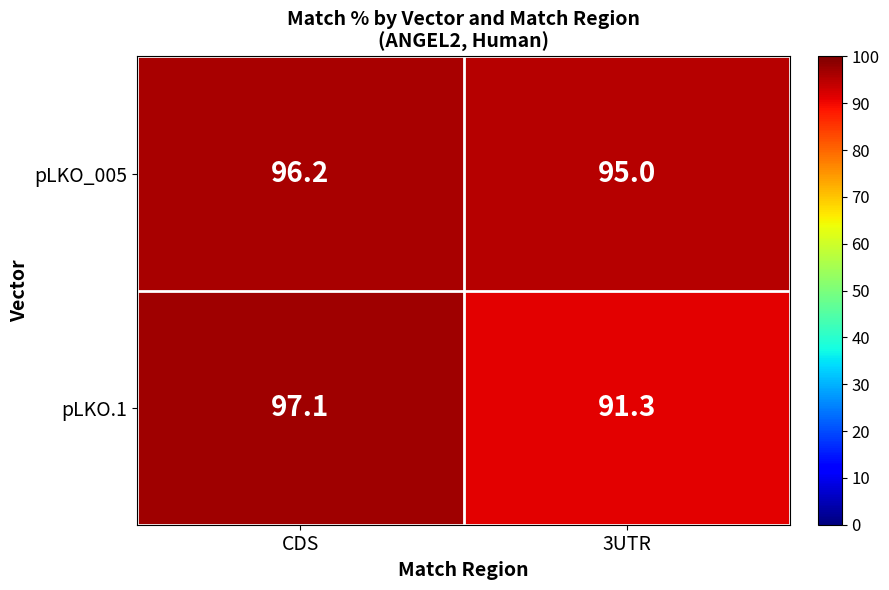

Which series has the largest range (max minus min)?

pLKO.1